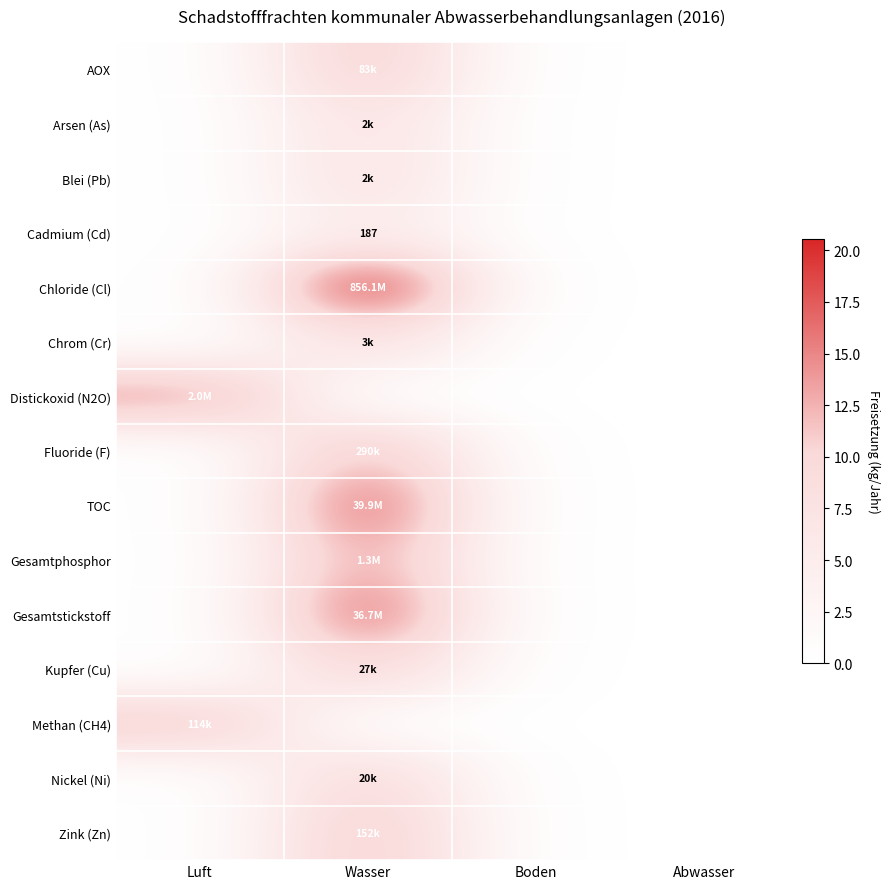

The value of Blei (Pb) at Luft is 0.0. True or false?

True